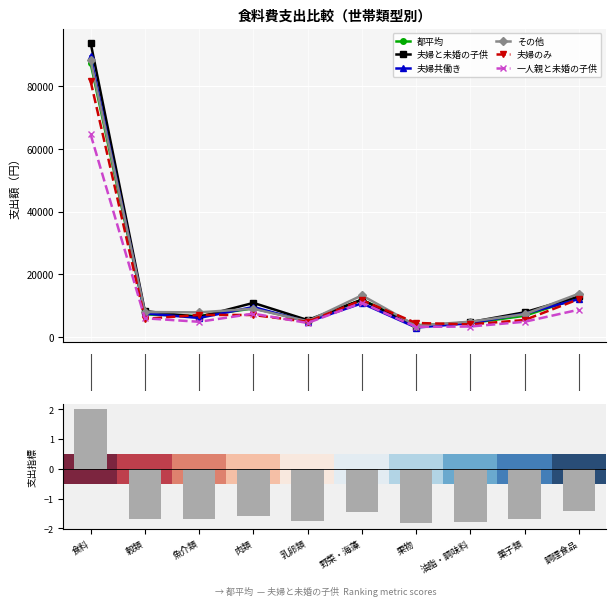

At which label does その他 first exceed 7917?

食料